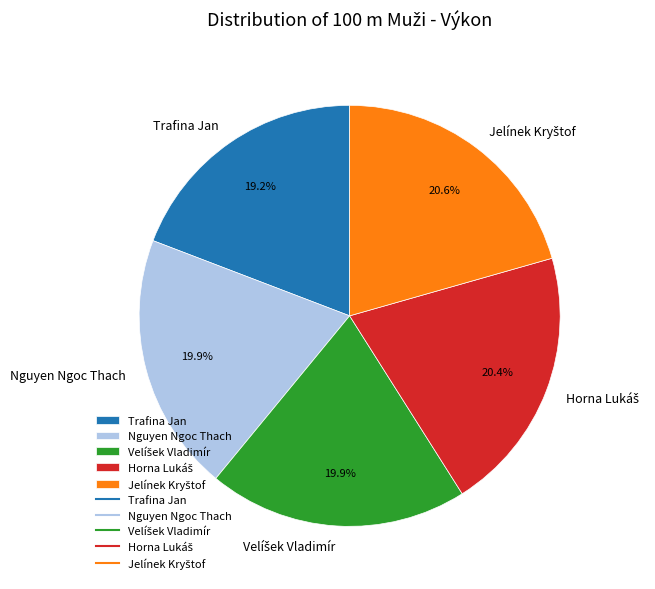

To the nearest percent, what is the average slice percentage?

20%